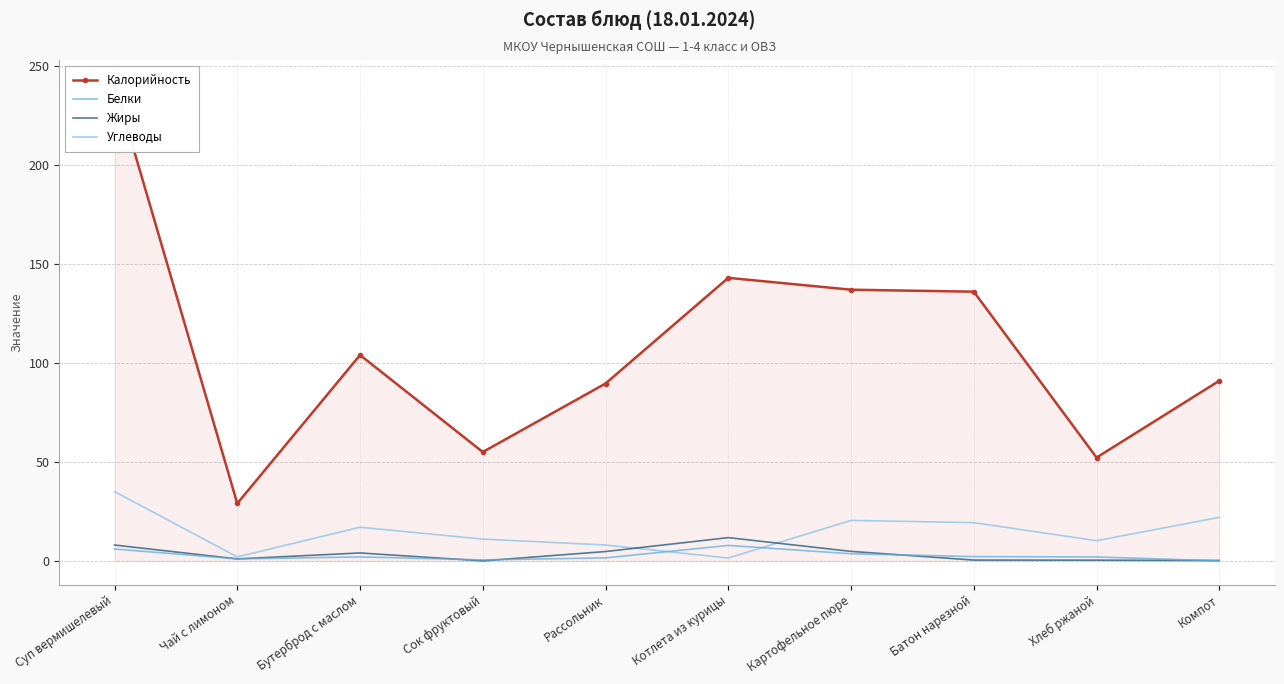

Is it true that Белки equals 1.4 at Батон нарезной?

False